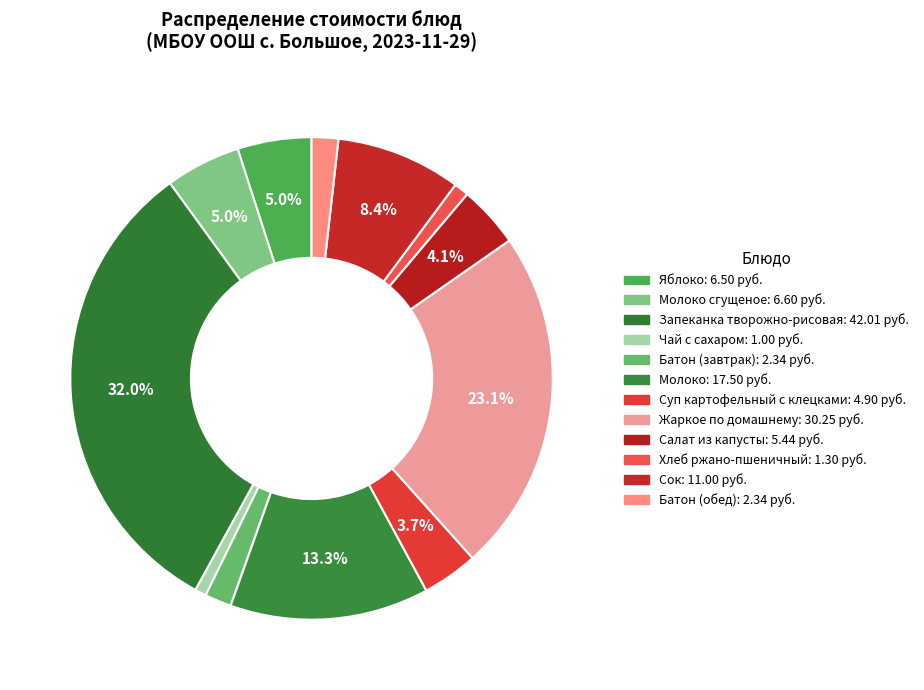

Which slice is the largest?

Запеканка творожно-рисовая